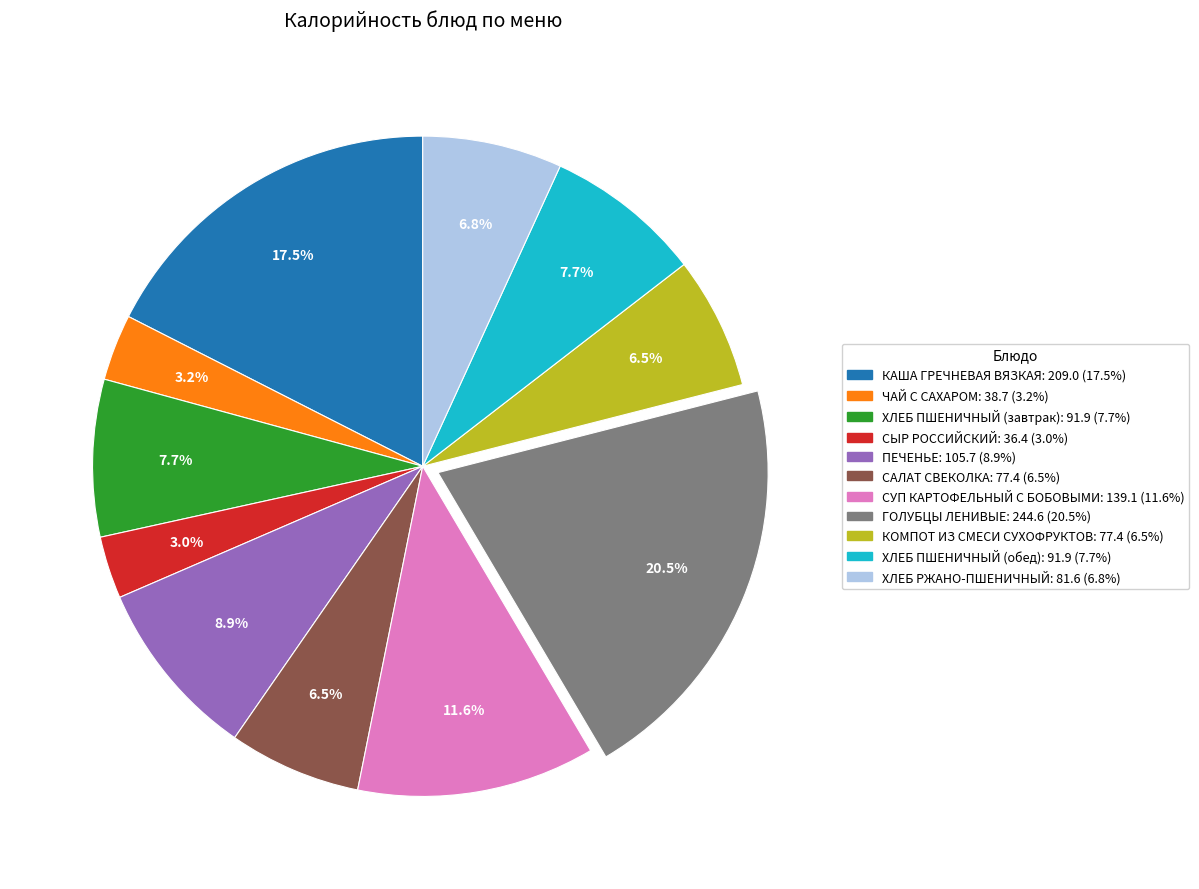

How many slices are in this pie chart?

11